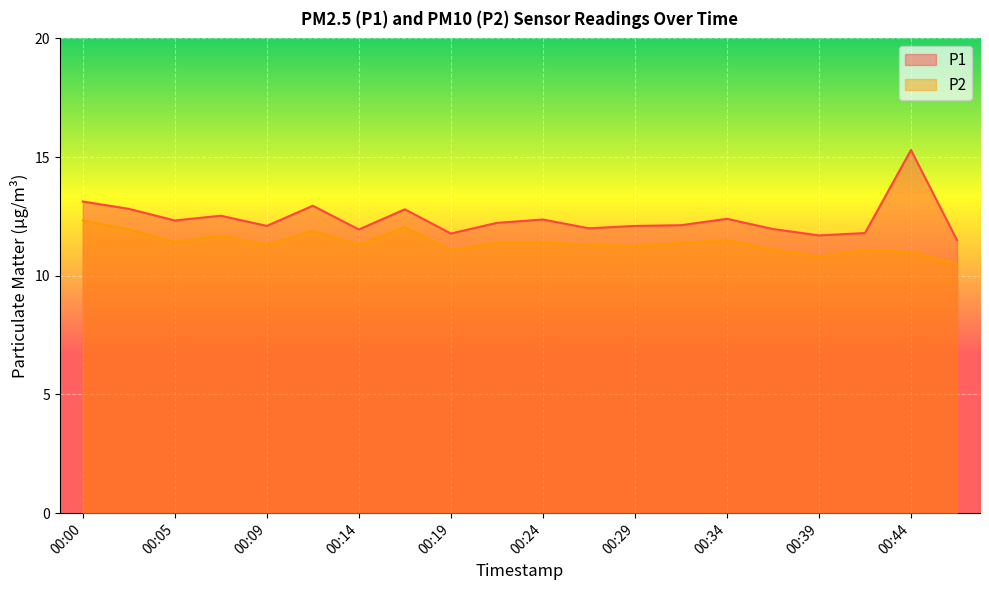

Where is the first local maximum for P1?

00:07